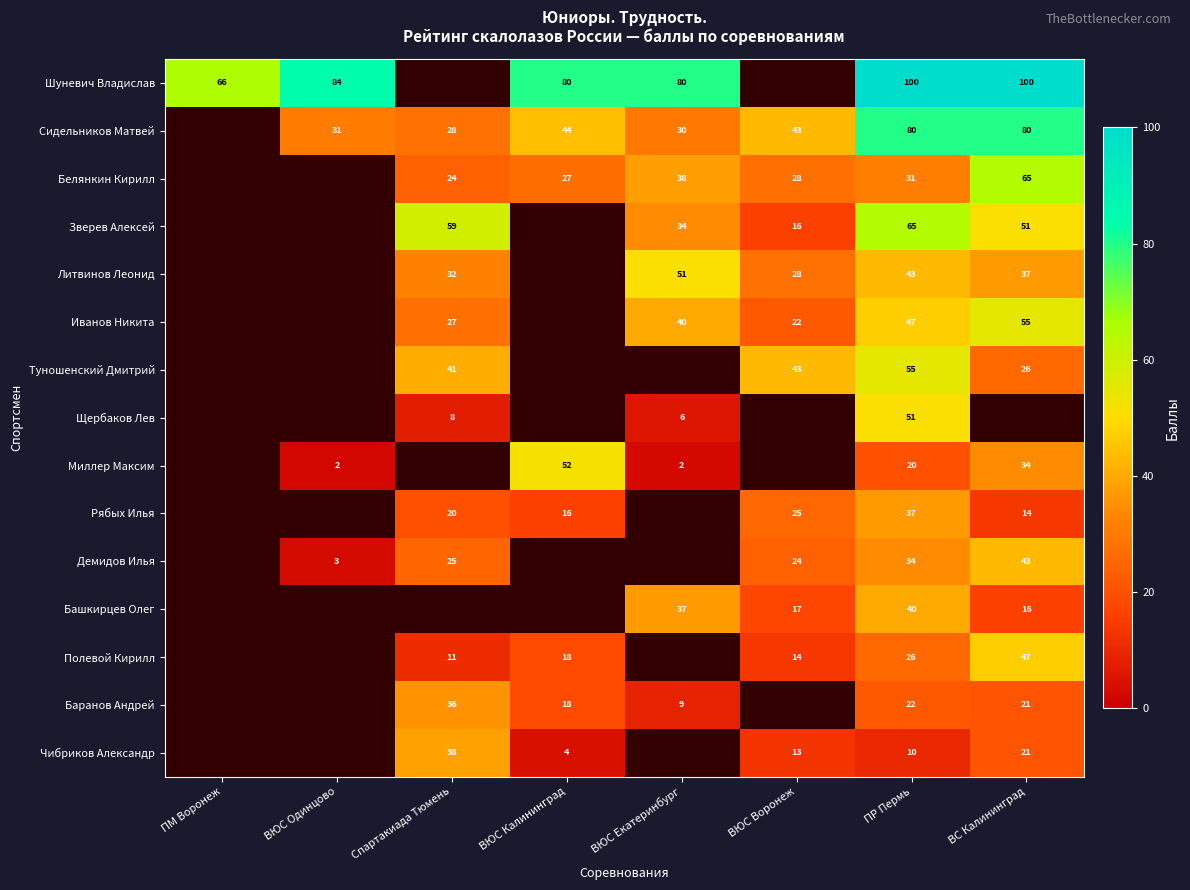

What is the difference between the Полевой Кирилл values at ВС Калининград and ВЮС Калининград?

29